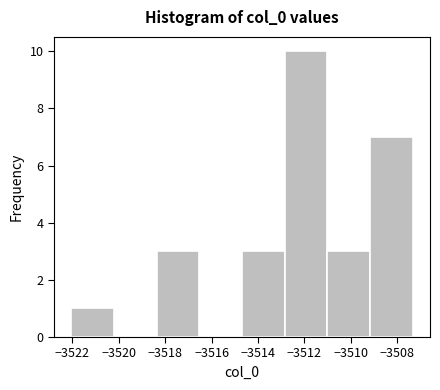

Reading left to right, list every bar in this chart as the range it spans on the x-axis followed by its height. Neither the bar edges nor the heights are printed on the chart, so give them approximately, as read against the axes.

-3522.0 to -3520.2: 1
-3520.2 to -3518.4: 0
-3518.4 to -3516.6: 3
-3516.6 to -3514.6: 0
-3514.6 to -3512.8: 3
-3512.8 to -3511.0: 10
-3511.0 to -3509.2: 3
-3509.2 to -3507.4: 7